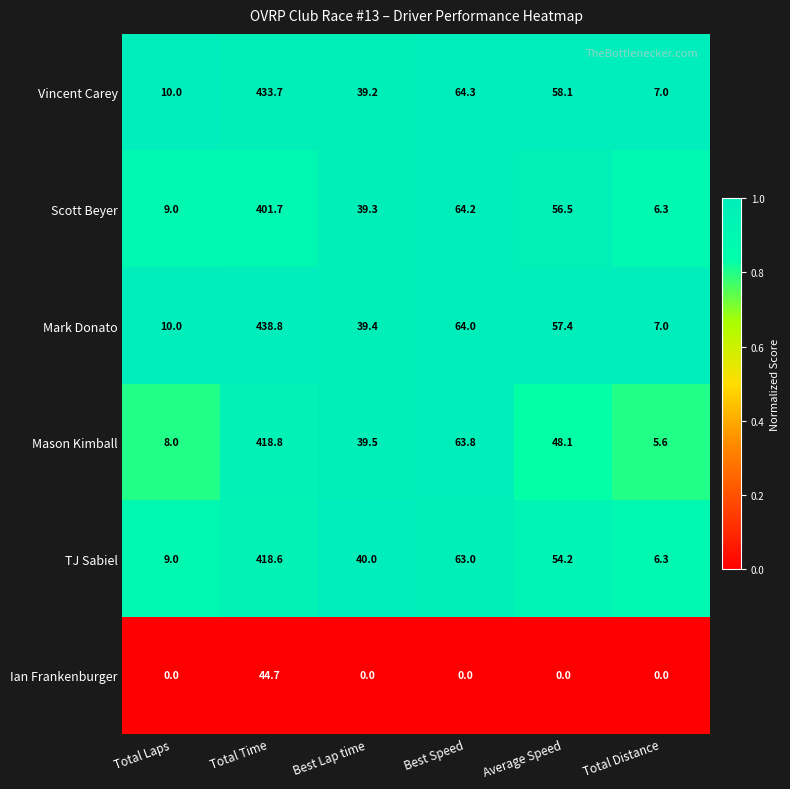

List the series in order of their peak value, highest first.

Mark Donato, Vincent Carey, Mason Kimball, TJ Sabiel, Scott Beyer, Ian Frankenburger